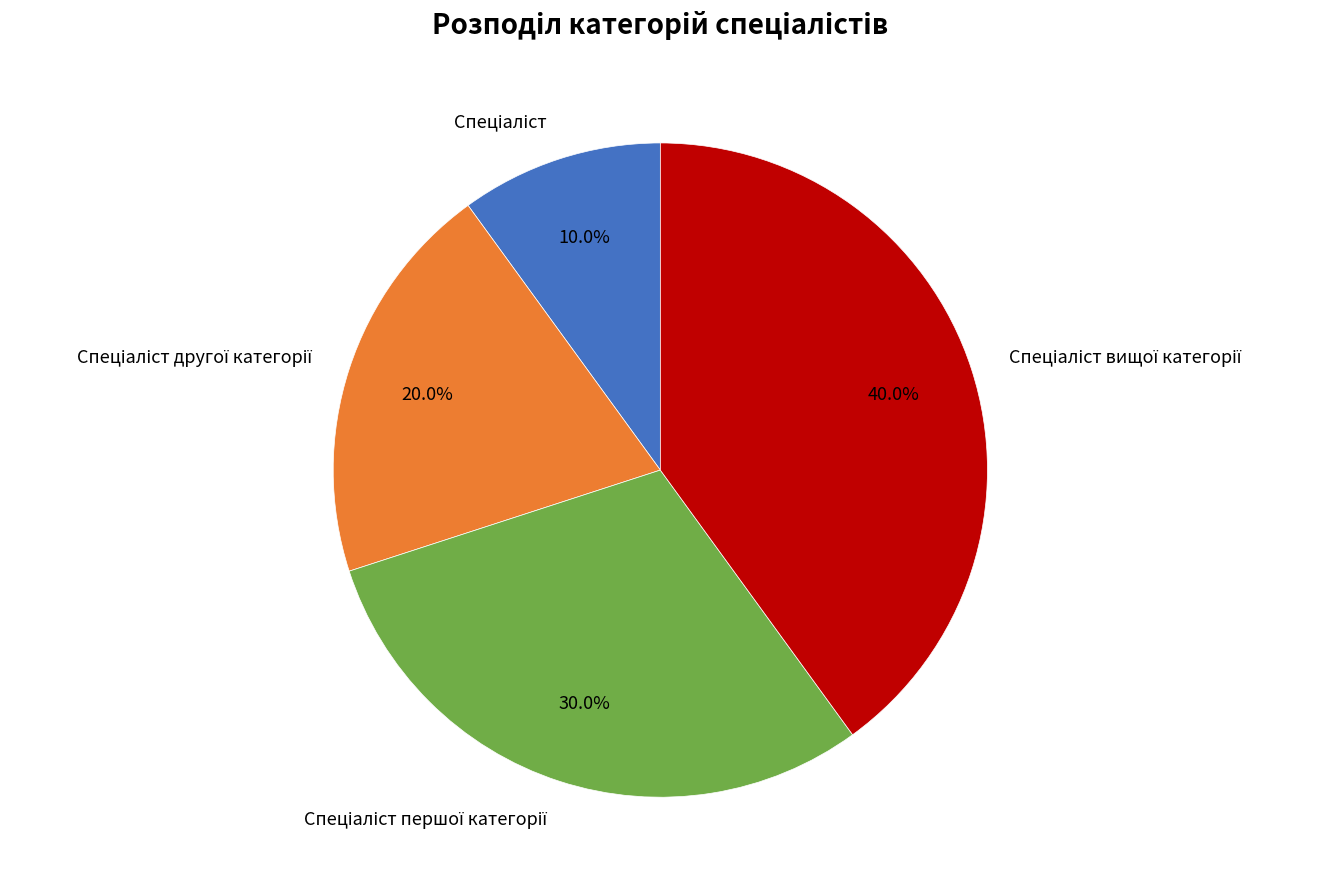

Is there a majority slice in this chart?

No